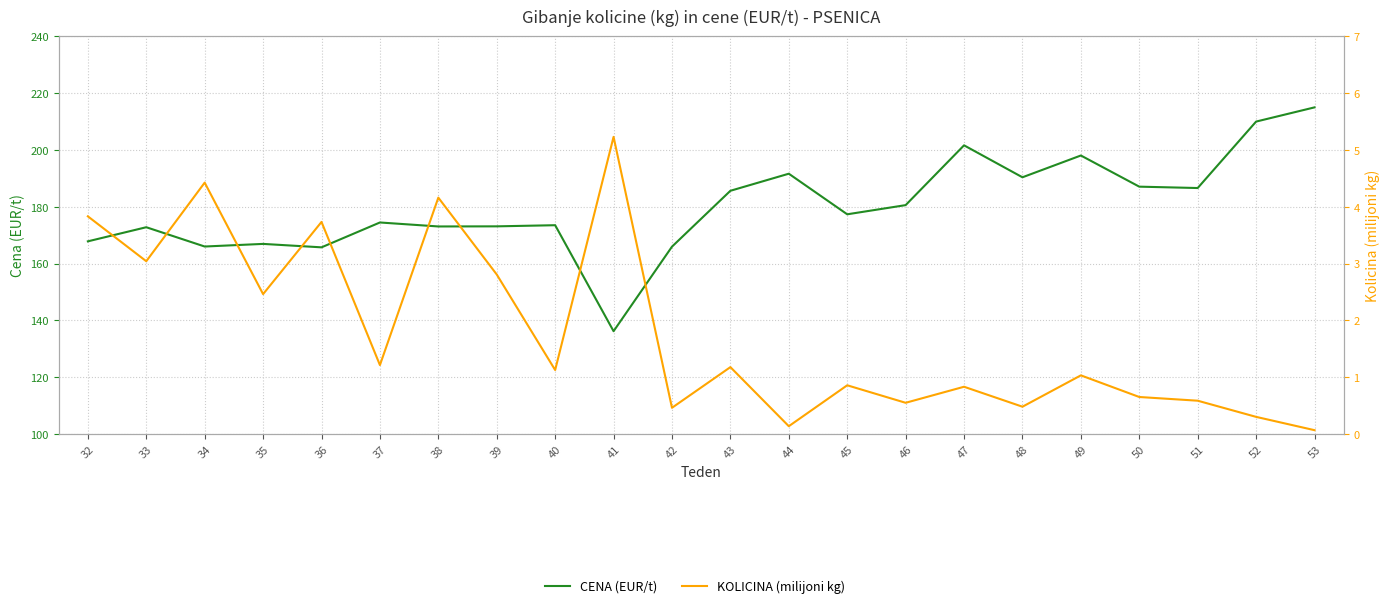

Reading right to left, list all the values displayed in this chart.

CENA (EUR/t): 215.0	210.0	186.6	187.1	198.1	190.4	201.6	180.6	177.4	191.7	185.6	166.0	136.2	173.5	173.1	173.1	174.5	165.7	166.9	166.0	172.8	167.8
KOLICINA (milijoni kg): 0.1	0.3	0.6	0.7	1.0	0.5	0.8	0.6	0.9	0.1	1.2	0.5	5.2	1.1	2.8	4.2	1.2	3.7	2.5	4.4	3.0	3.8